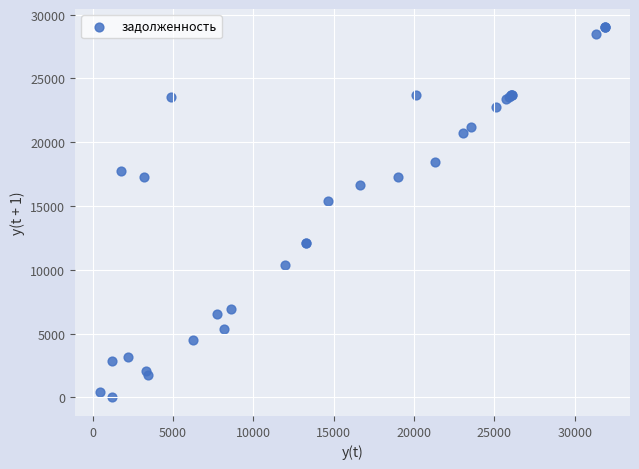

What Y value in the scatter plot is closest to 14497?

15359.0